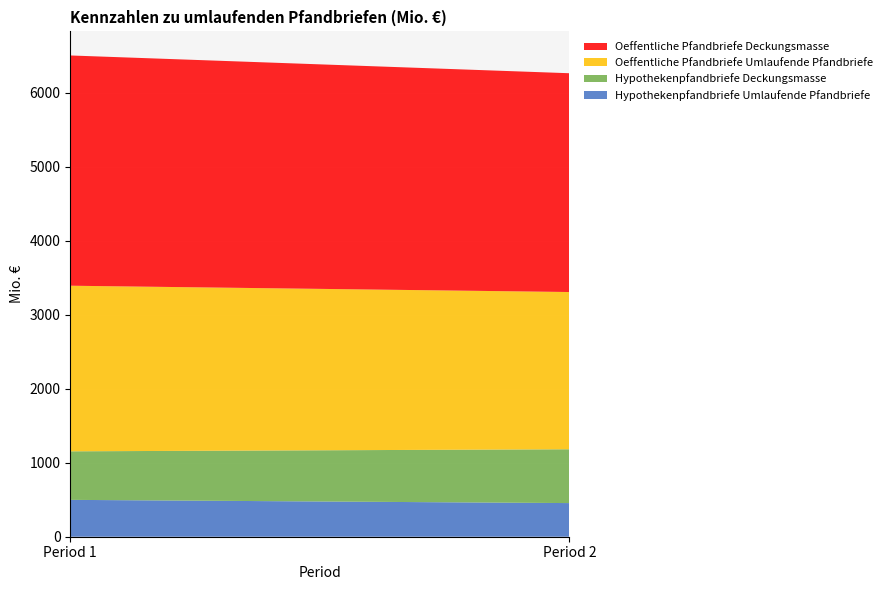

Reading right to left, extract all data points from this chart.

Hypothekenpfandbriefe Umlaufende Pfandbriefe: 454.5	498.0
Hypothekenpfandbriefe Deckungsmasse: 727.0	655.7
Oeffentliche Pfandbriefe Umlaufende Pfandbriefe: 2124.3	2237.3
Oeffentliche Pfandbriefe Deckungsmasse: 2955.8	3110.7